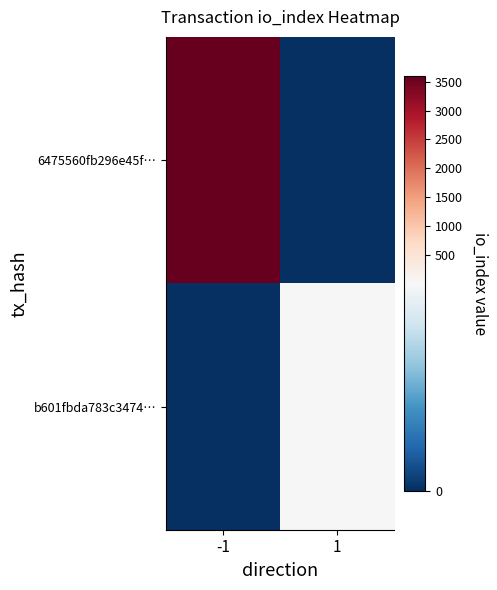

Reading left to right, what are all the values shown in this chart?

6475560fb296e45f…: -1=3602	1=0
b601fbda783c3474…: -1=0	1=2